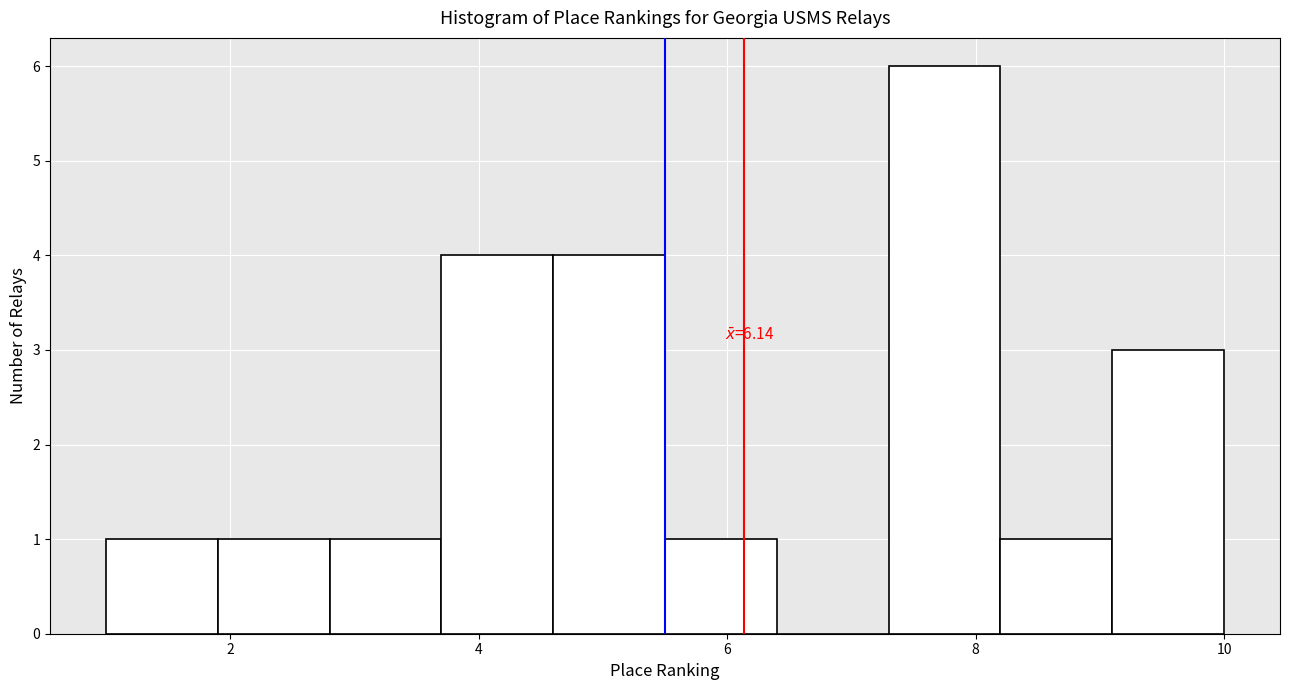

Over which range of the x-axis is the bar tallest?

7.3 to 8.2